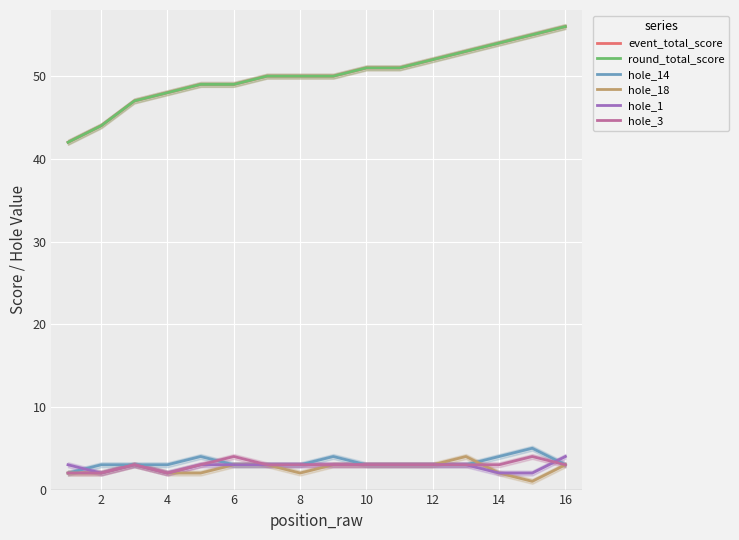

What is the value of the hole_3 point at the 1st from the left?

2